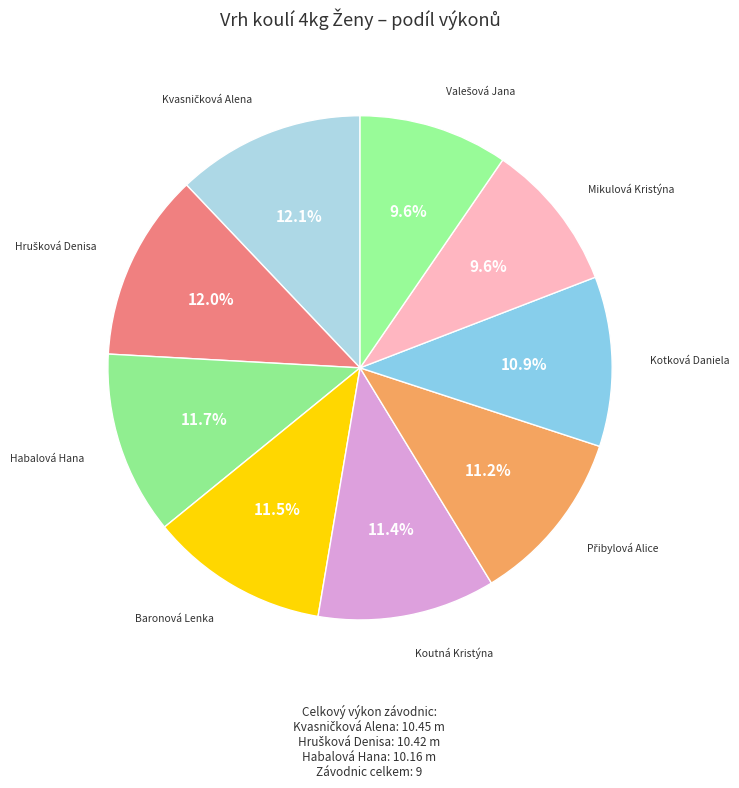

What percentage do Mikulová Kristýna and Kotková Daniela together represent?

20.5%